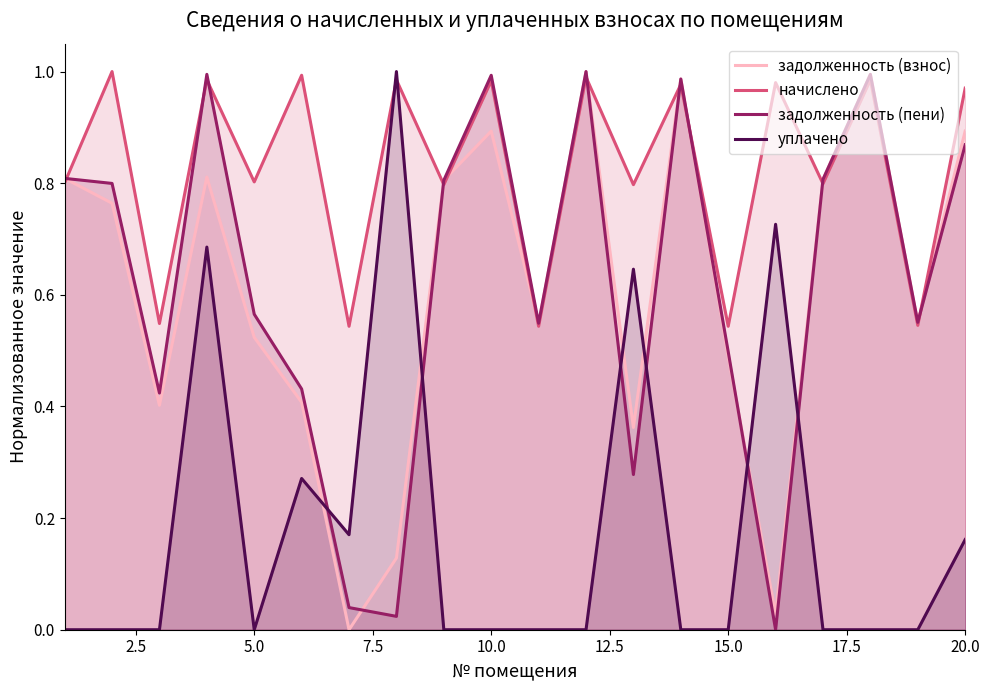

Which series has the largest total across all categories?

начислено